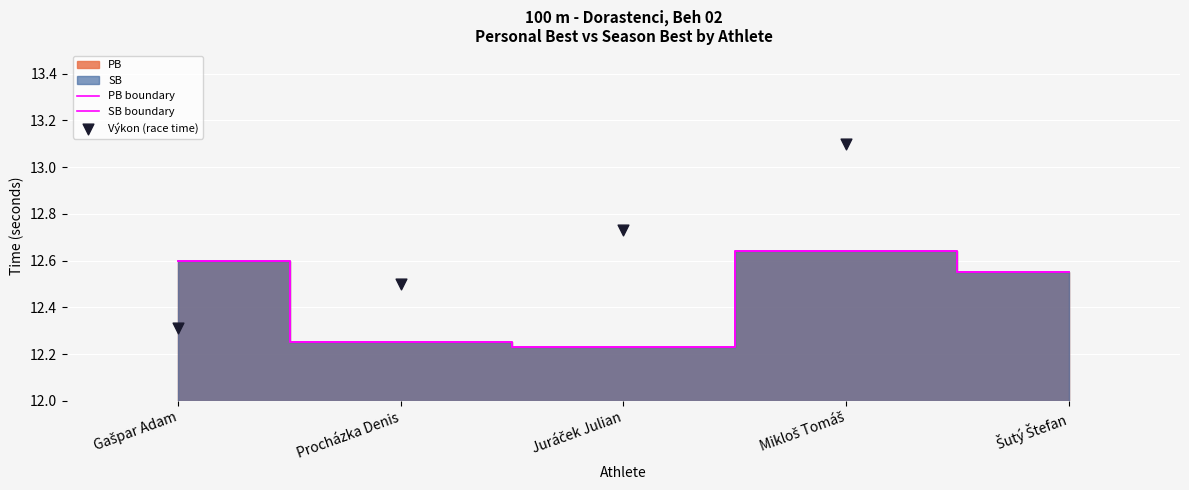

At which category is the sum across all series the highest?

Mikloš Tomáš